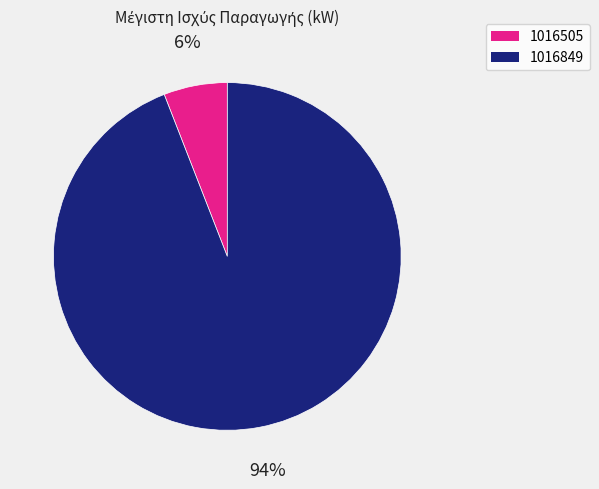

How many slices are in this pie chart?

2